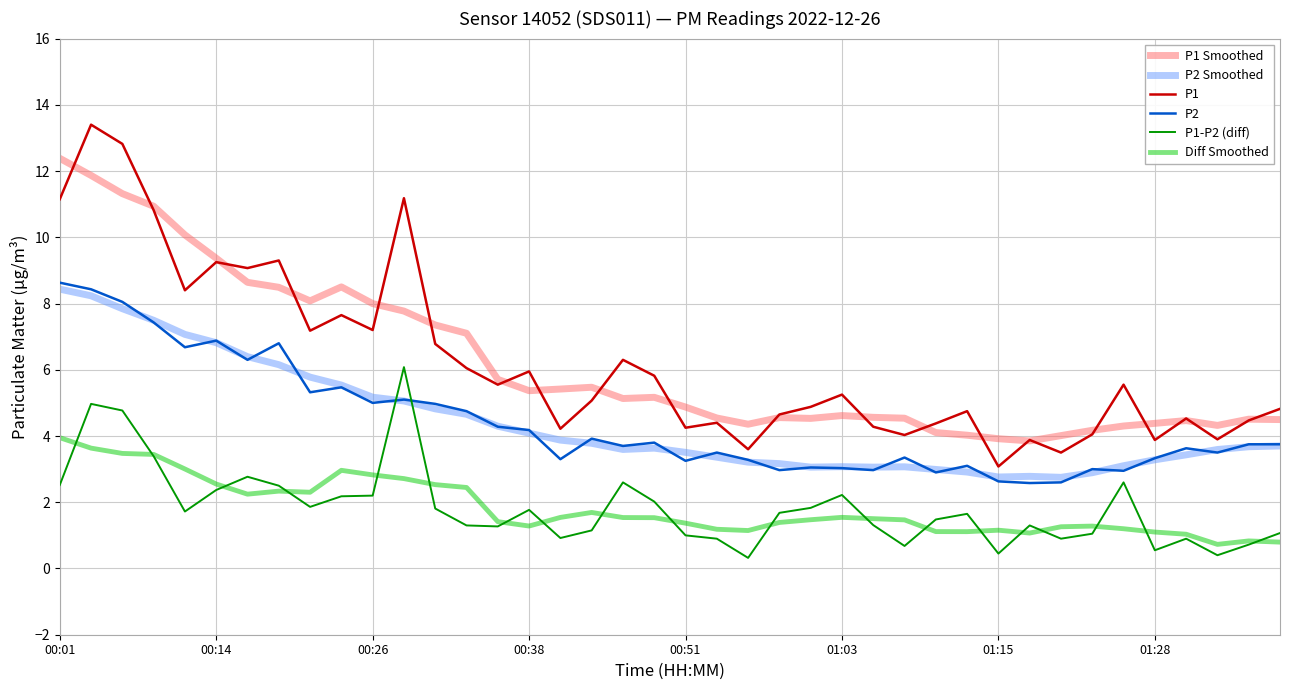

True or false: P1 has more than 0 interior local peaks.

True